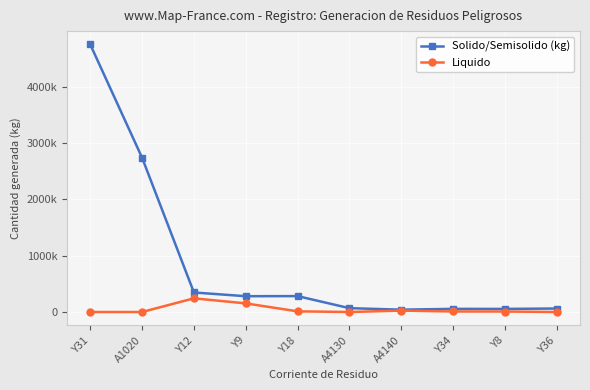

What is the label of the 8th point from the right?

Y12